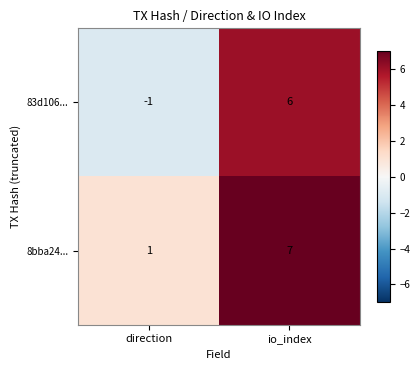

Rank the series at io_index from highest to lowest value.

8bba24..., 83d106...